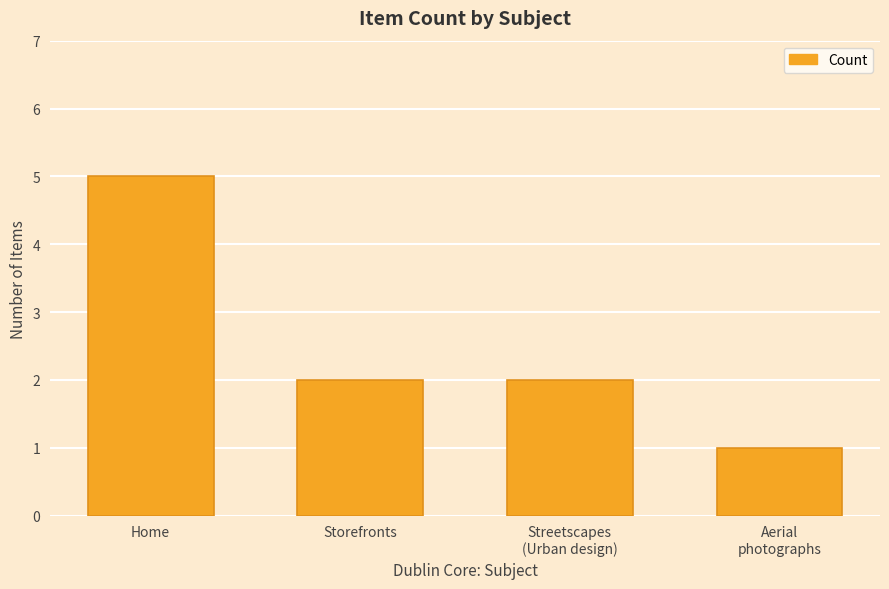

Reading left to right, what are all the values shown in this chart?

Home=5	Storefronts=2	Streetscapes
(Urban design)=2	Aerial
photographs=1